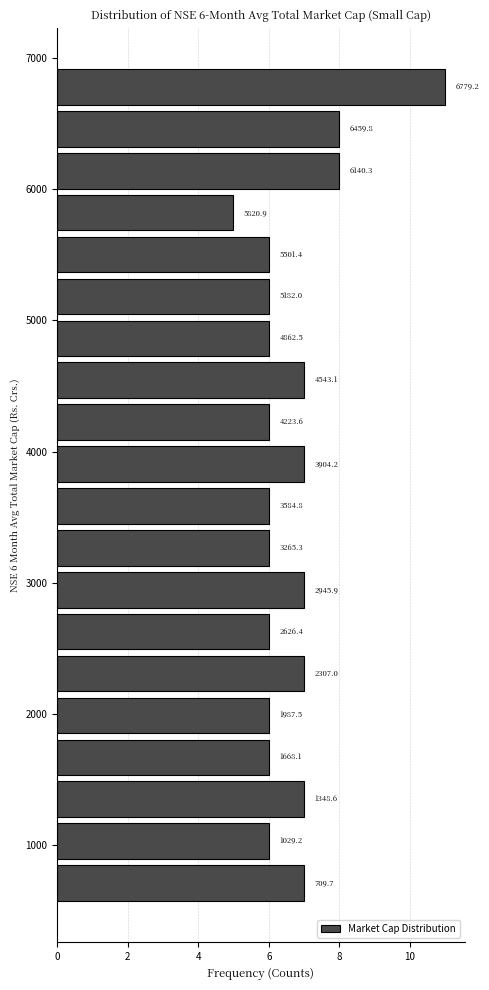

Read against the y-axis, roughly where is the centre of the longest bar?

6800